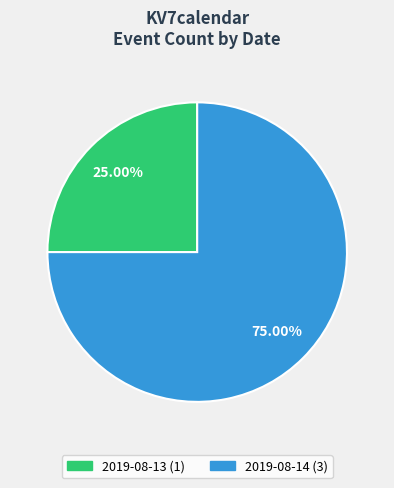

To the nearest percent, what is the difference between the largest and smallest slice percentages?

50%